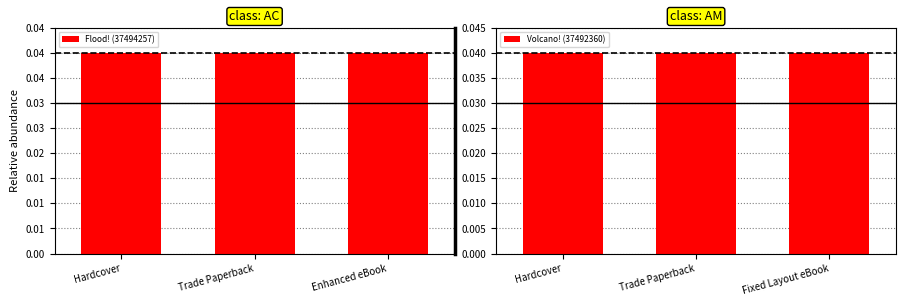

At how many categories does at least one series exceed 0?

3